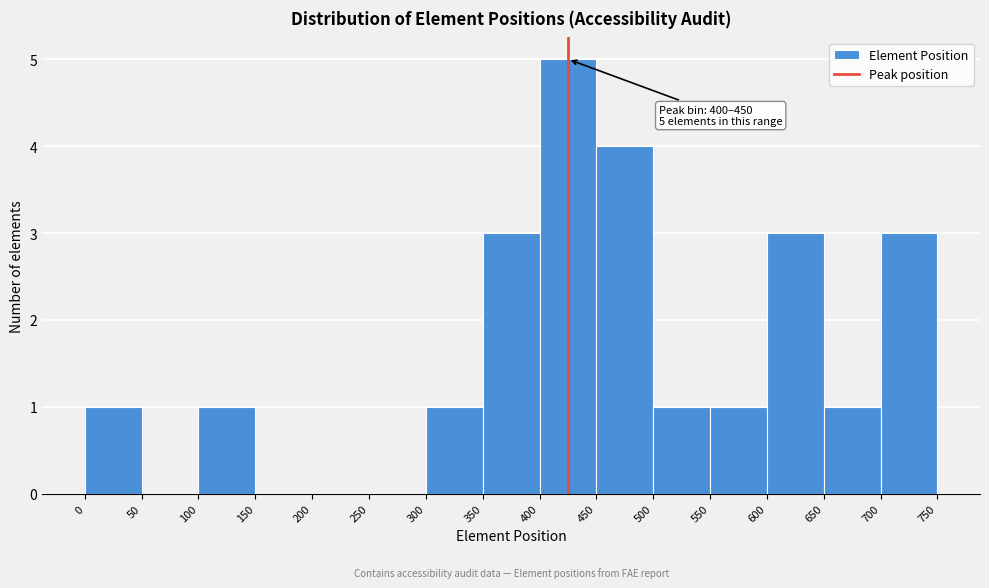

Which range on the x-axis has the tallest bar?

400 to 450